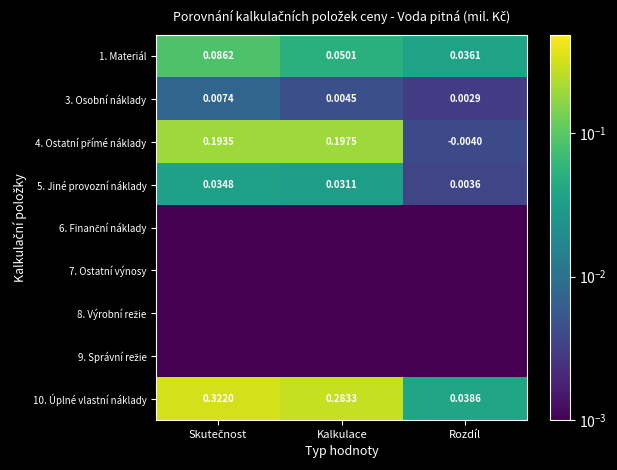

Where is 10. Úplné vlastní náklady nearest to the value 0?

Rozdíl